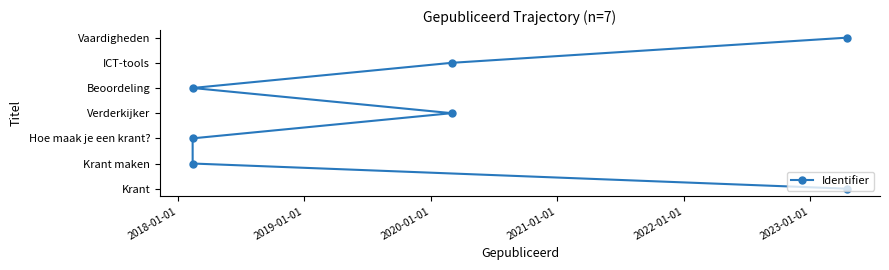

What is the sum of the values at 2018-01-01 and 2021-01-01?

3